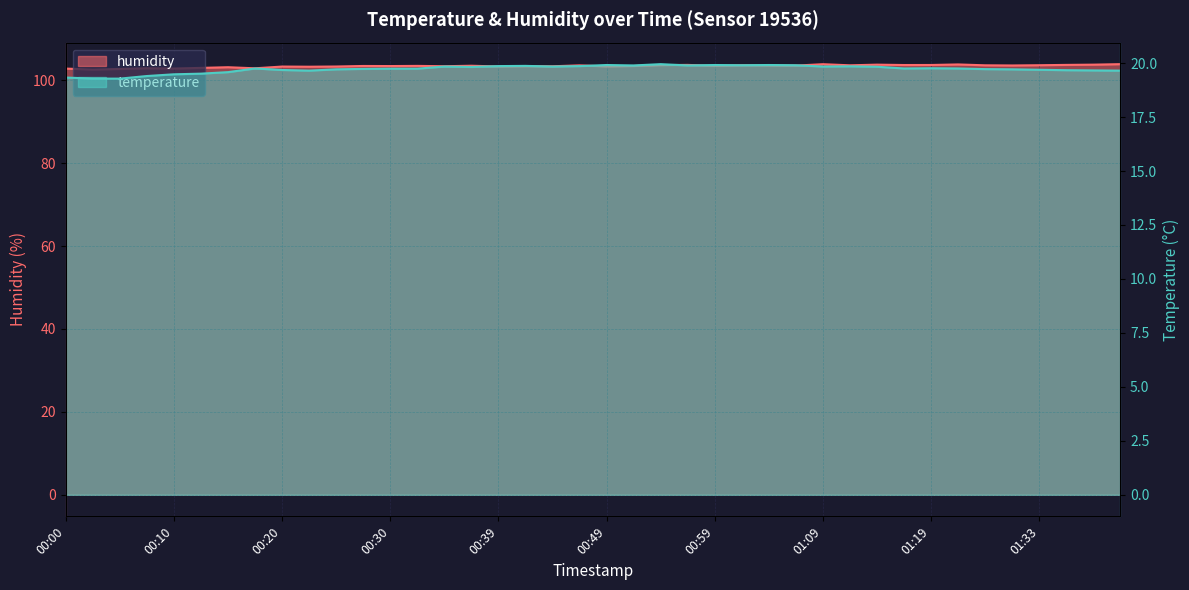

The humidity series shows 103.9 at 01:09. True or false?

True